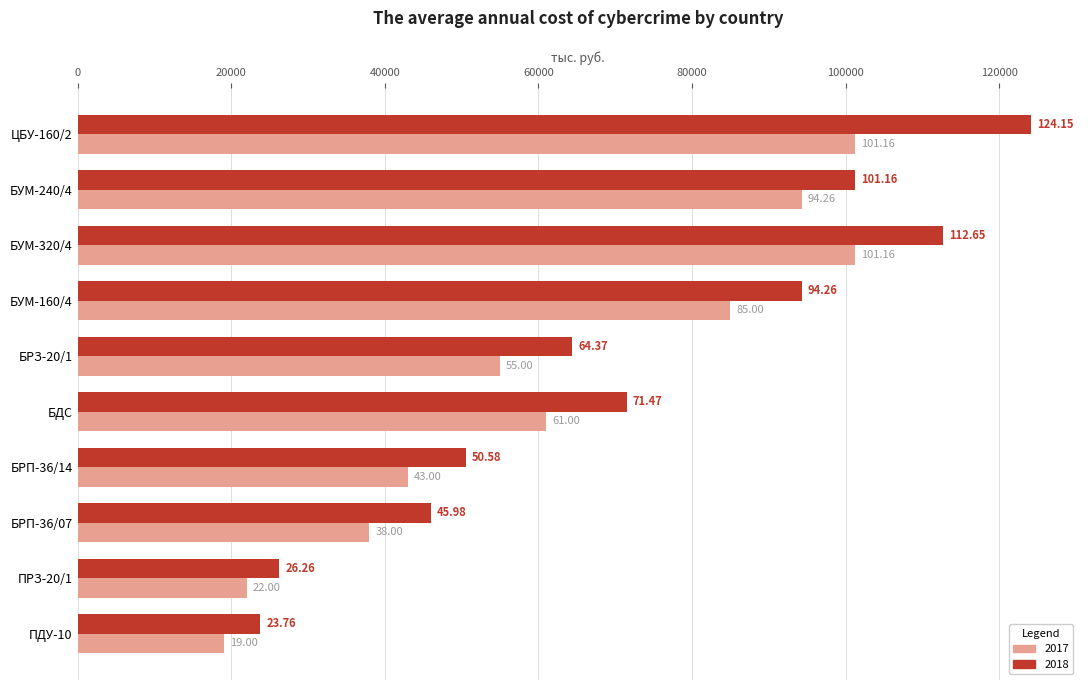

What are all the series names shown in the legend?

2017, 2018